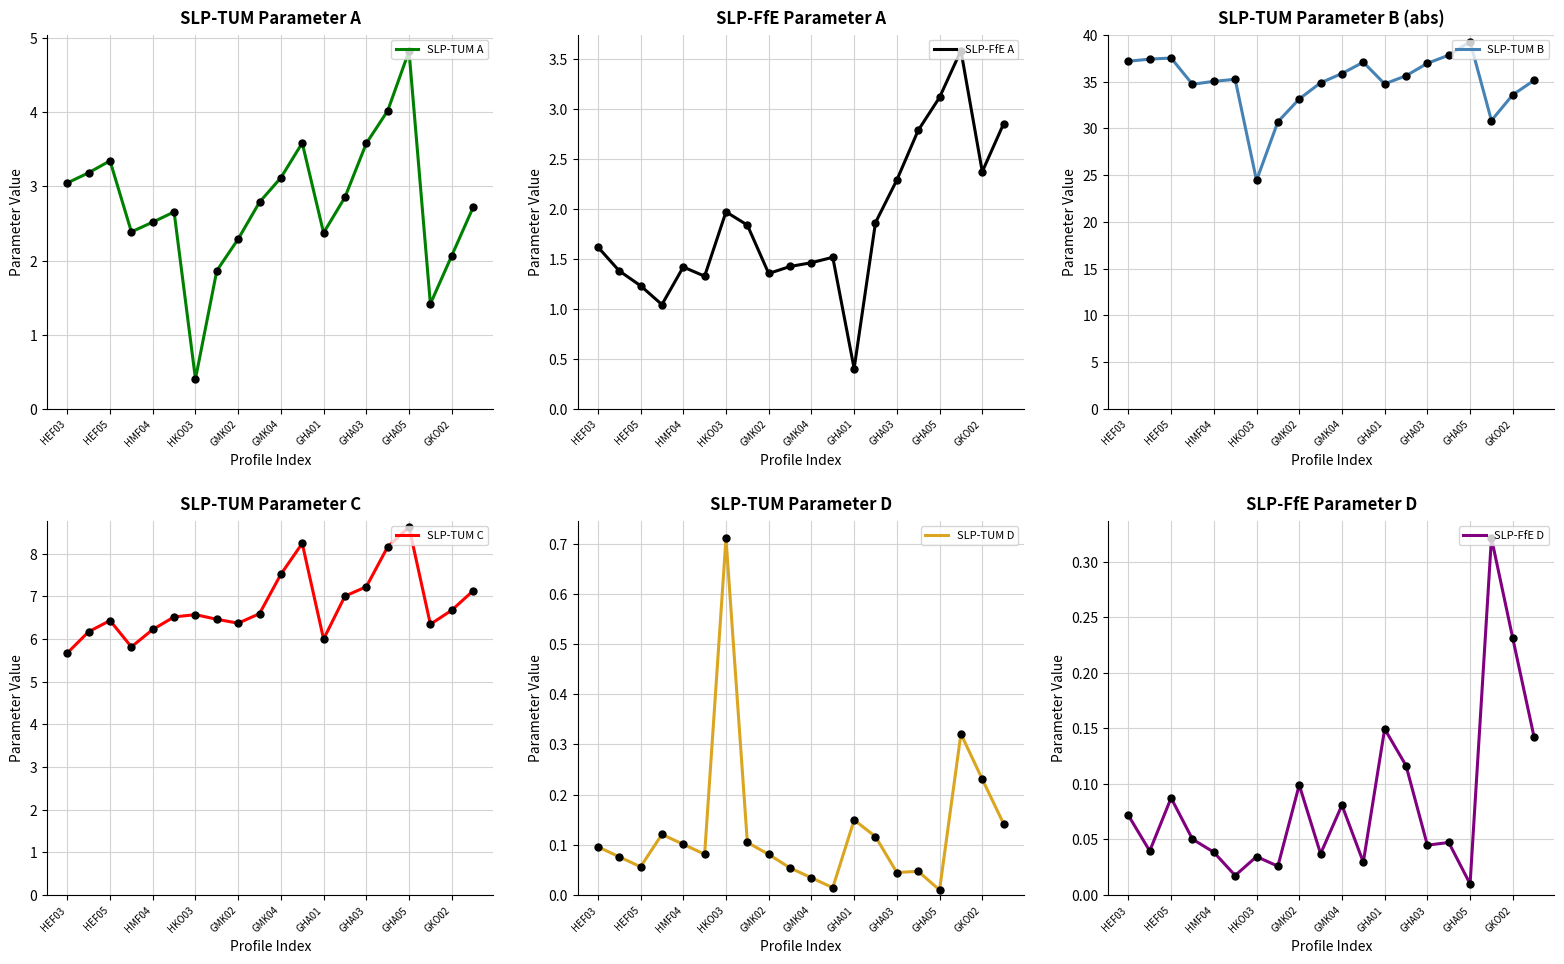

At which label does SLP-TUM A first exceed 2?

HEF03